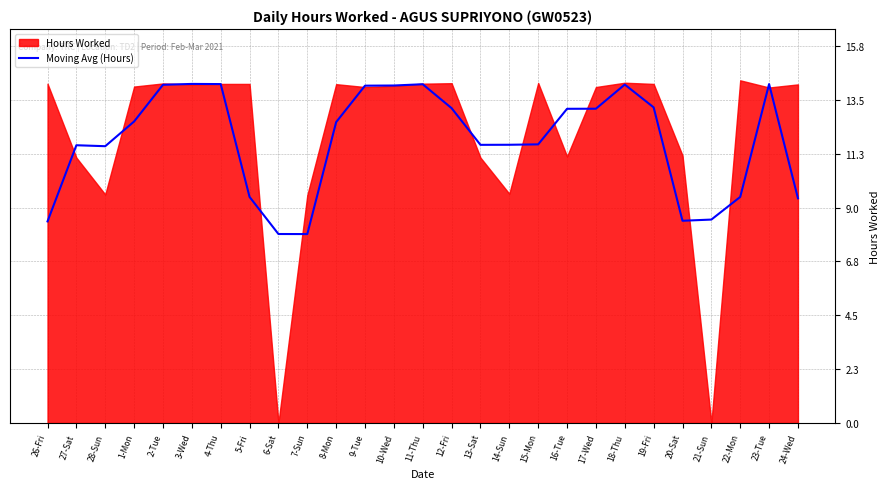

The chart shows a value of 13.5 at 24-Wed. True or false?

False